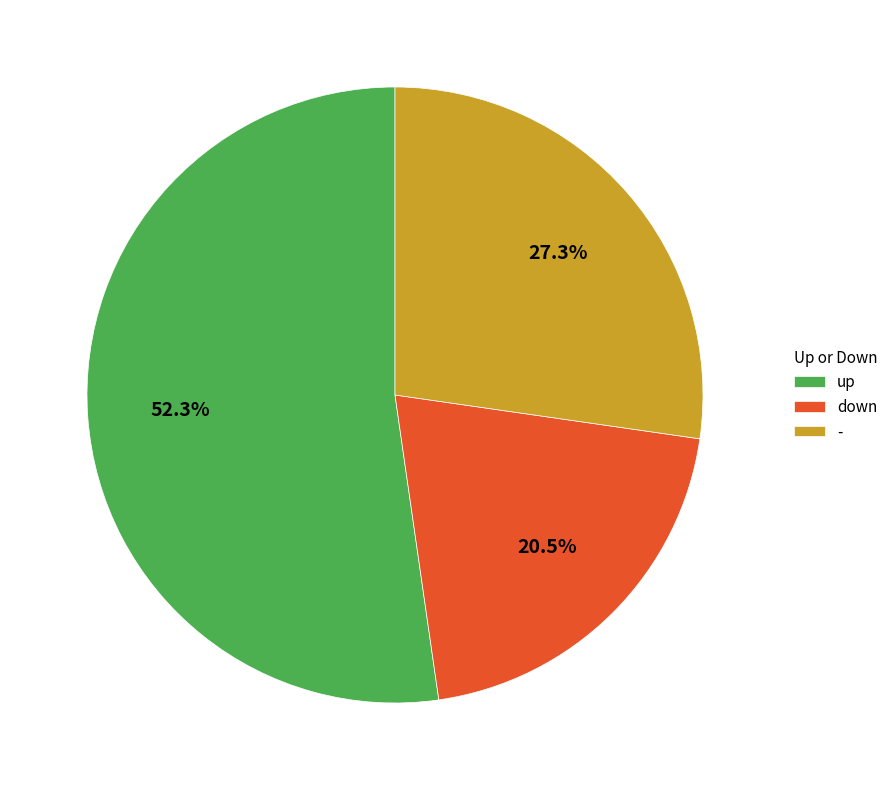

To the nearest percent, what is the difference between the up and down slice percentages?

32%